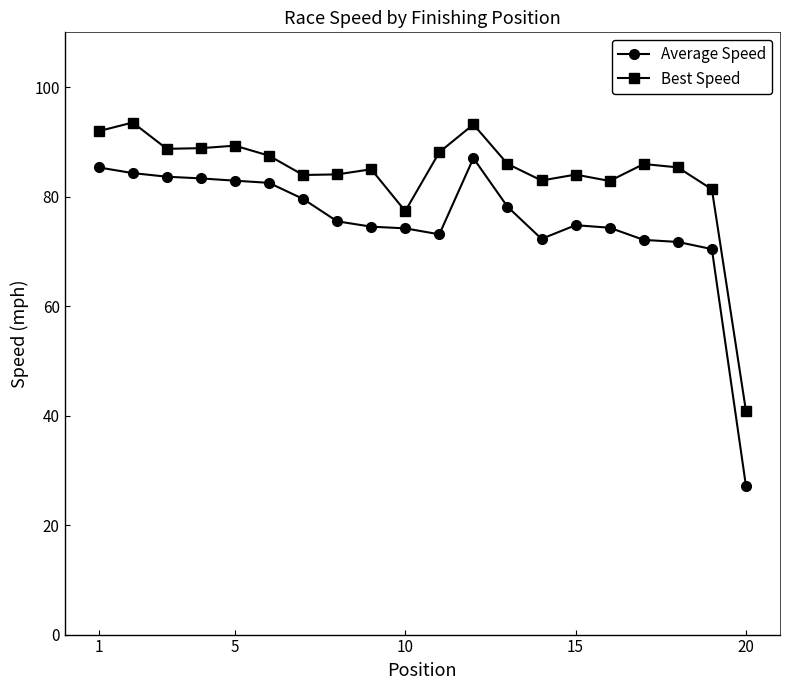

Count the number of data series in this chart.

2